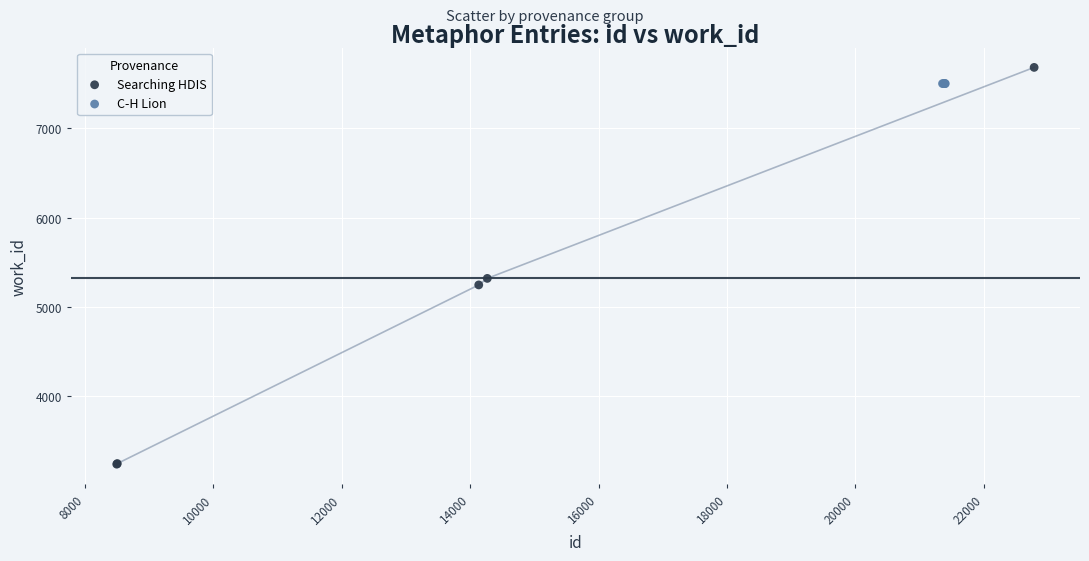

What are all the series names shown in the legend?

Searching HDIS, C-H Lion